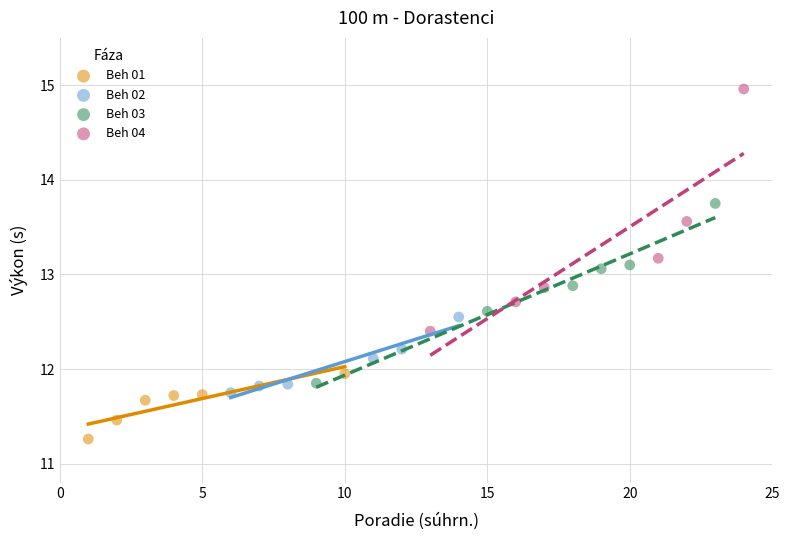

Which series contains the highest Y value?

Beh 04